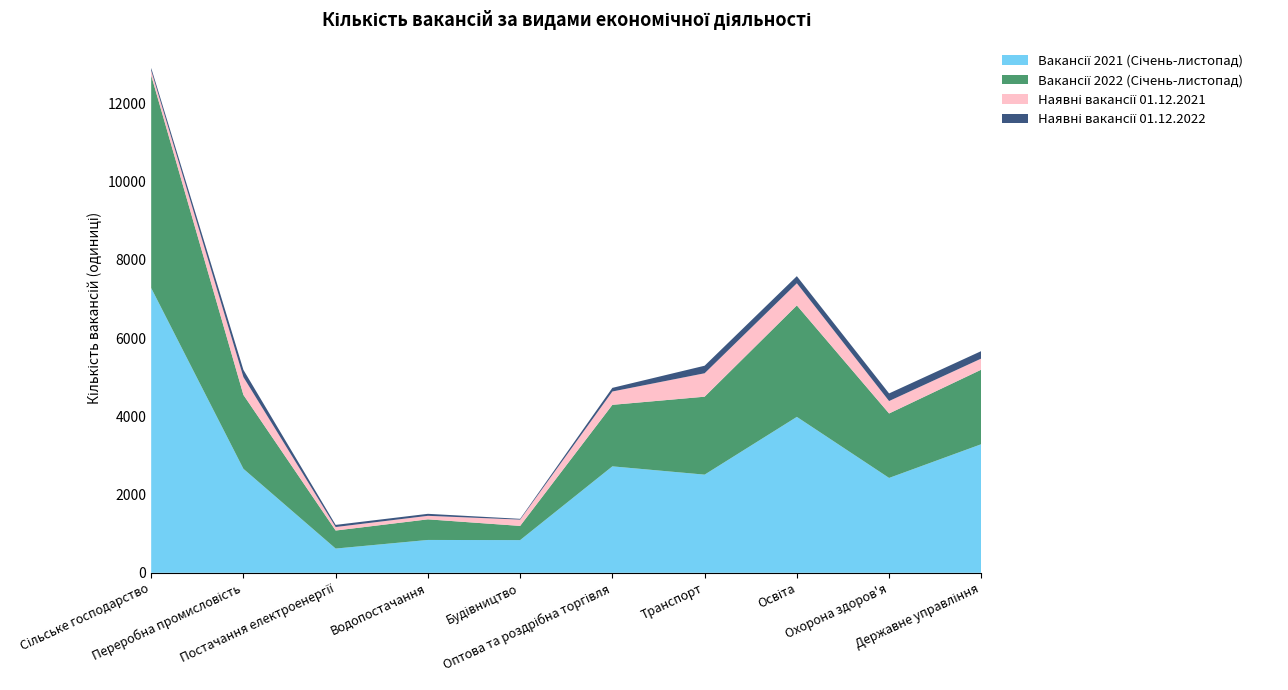

Reading right to left, extract all data points from this chart.

Вакансії 2021 (Січень-листопад): Державне управління=3289	Охорона здоров'я=2426	Освіта=3987	Транспорт=2510	Оптова та роздрібна торгівля=2722	Будівництво=836	Водопостачання=840	Постачання електроенергії=620	Переробна промисловість=2659	Сільське господарство=7283
Вакансії 2022 (Січень-листопад): Державне управління=1906	Охорона здоров'я=1648	Освіта=2850	Транспорт=1993	Оптова та роздрібна торгівля=1573	Будівництво=363	Водопостачання=527	Постачання електроенергії=461	Переробна промисловість=1890	Сільське господарство=5437
Наявні вакансії 01.12.2021: Державне управління=284	Охорона здоров'я=318	Освіта=566	Транспорт=599	Оптова та роздрібна торгівля=341	Будівництво=161	Водопостачання=90	Постачання електроенергії=89	Переробна промисловість=455	Сільське господарство=123
Наявні вакансії 01.12.2022: Державне управління=191	Охорона здоров'я=195	Освіта=182	Транспорт=193	Оптова та роздрібна торгівля=93	Будівництво=20	Водопостачання=51	Постачання електроенергії=55	Переробна промисловість=185	Сільське господарство=67